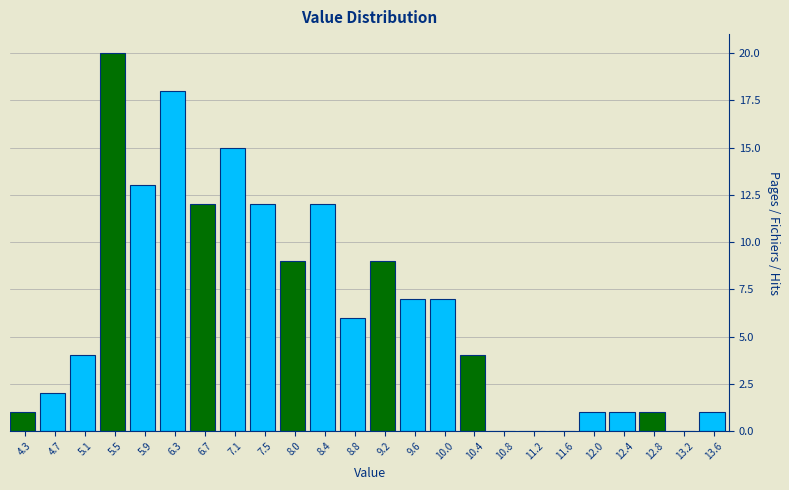

Reading left to right, what are all the values shown in this chart?

4.3=1	4.7=2	5.1=4	5.5=20	5.9=13	6.3=18	6.7=12	7.1=15	7.5=12	8.0=9	8.4=12	8.8=6	9.2=9	9.6=7	10.0=7	10.4=4	10.8=0	11.2=0	11.6=0	12.0=1	12.4=1	12.8=1	13.2=0	13.6=1